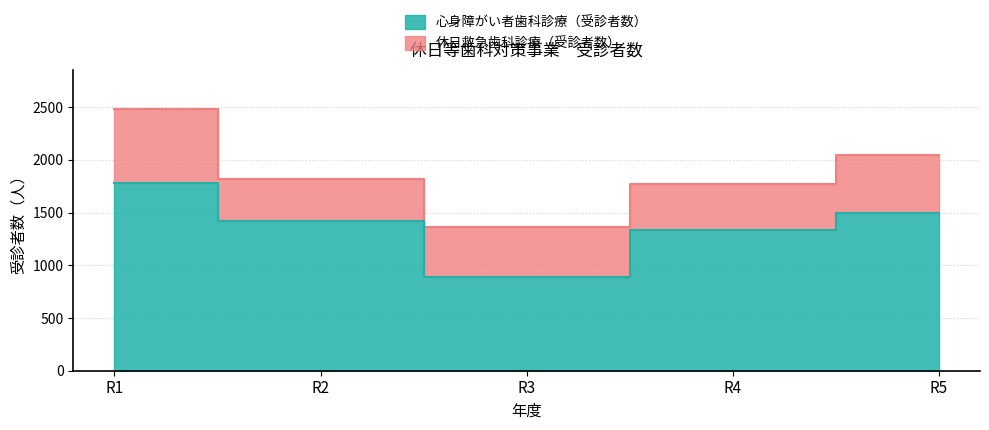

How many lines are shown in the chart?

2